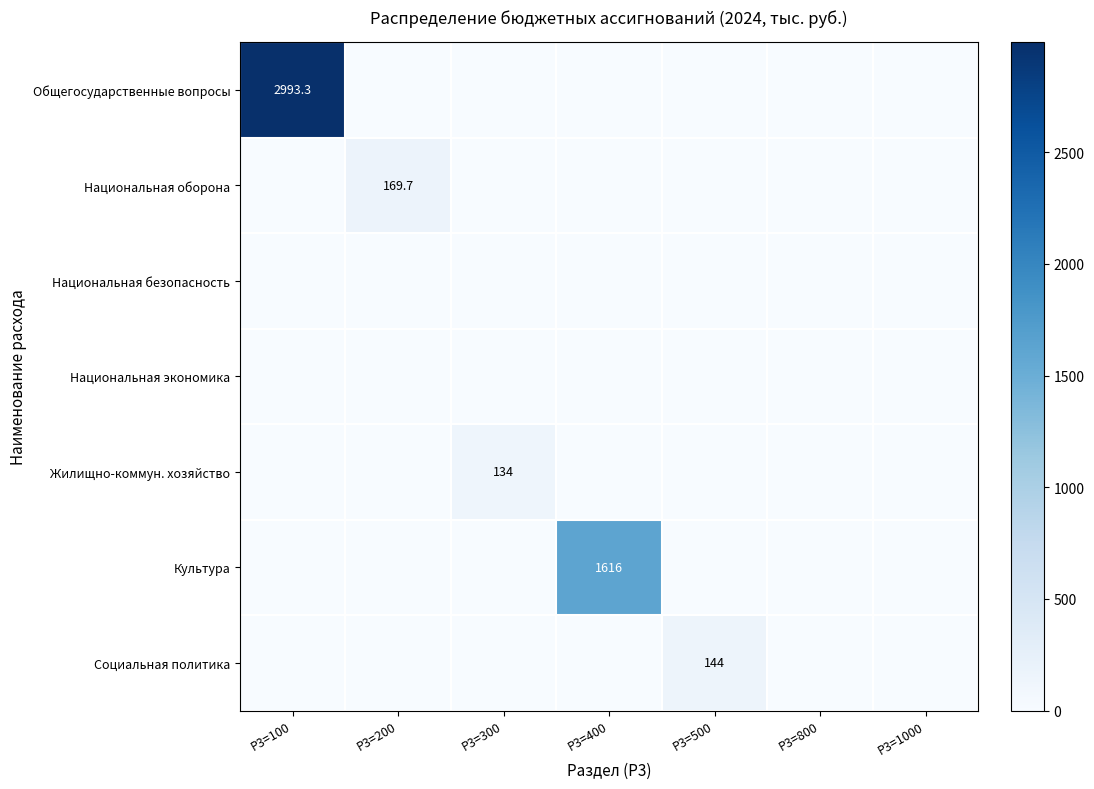

What is the total value across all series at Р3=200?

169.7